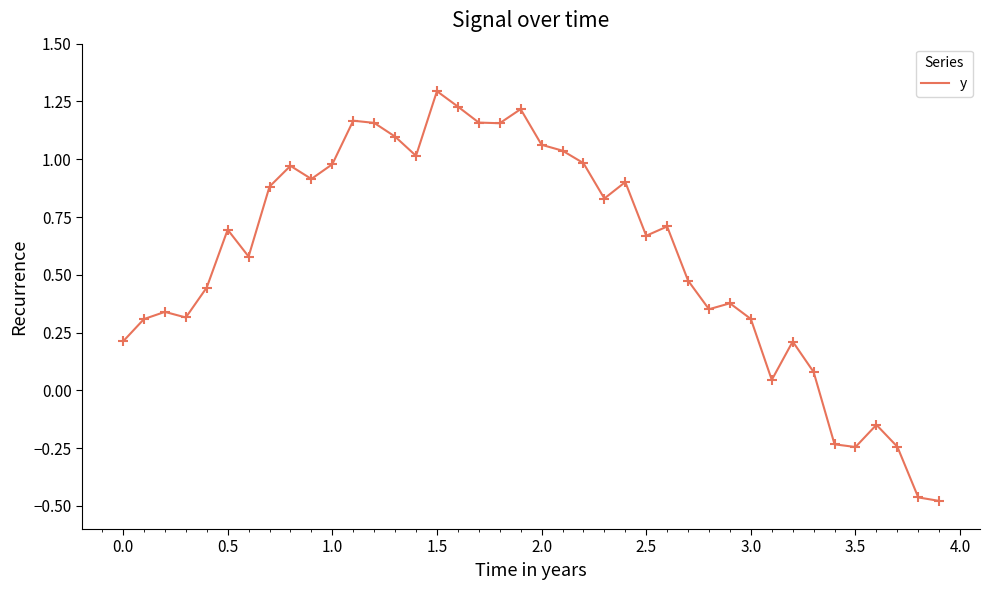

What is the difference between the maximum and minimum values?

1.8